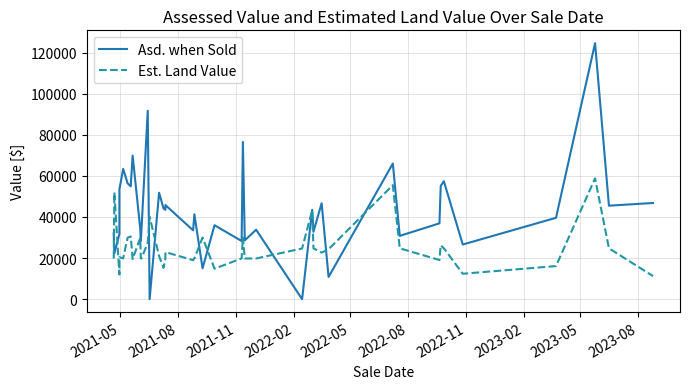

How many lines are shown in the chart?

2